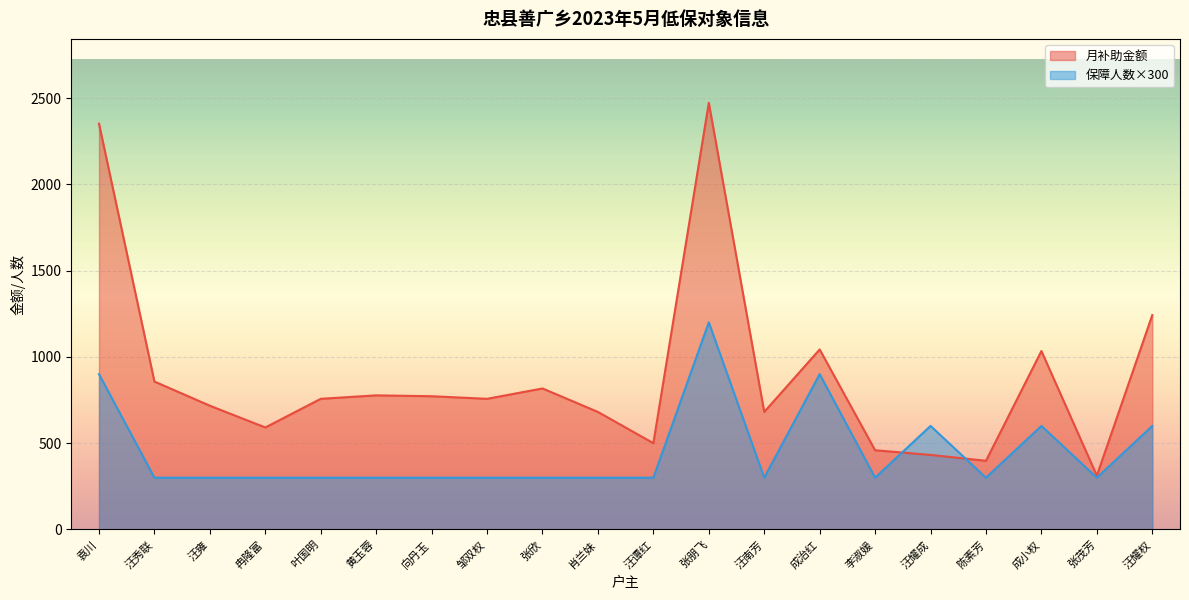

Rank the series by their average value, from lowest to highest.

保障人数×300, 月补助金额